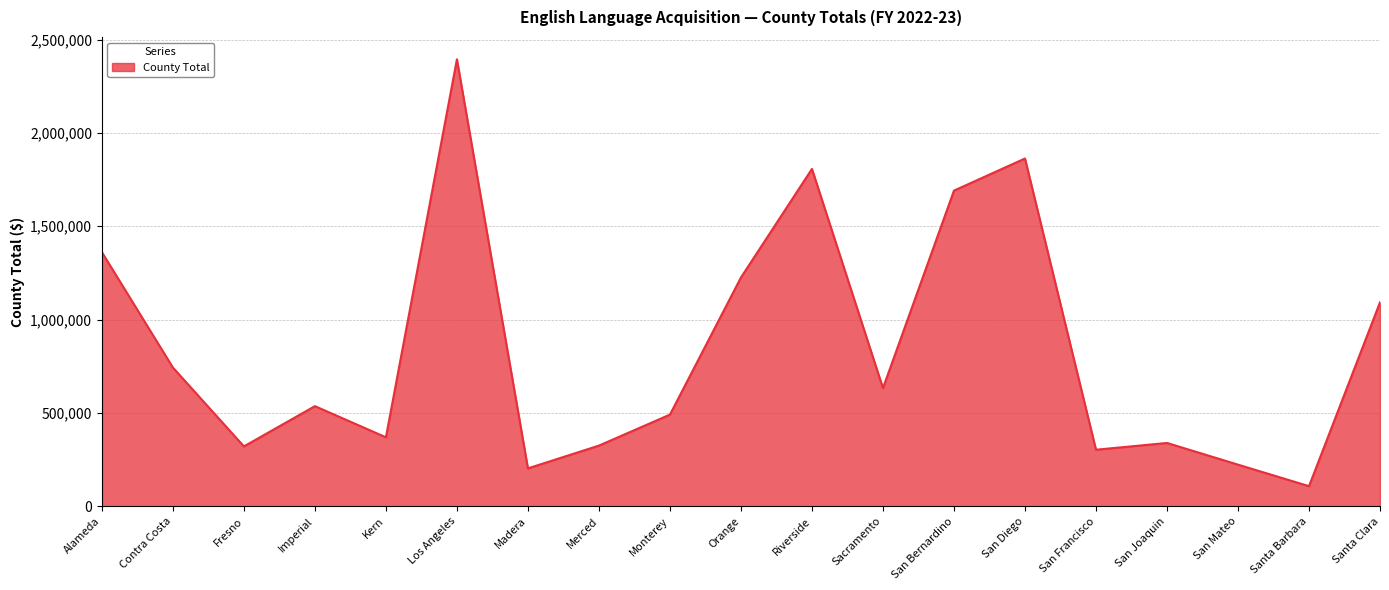

Where does the data first go above 536094?

Alameda